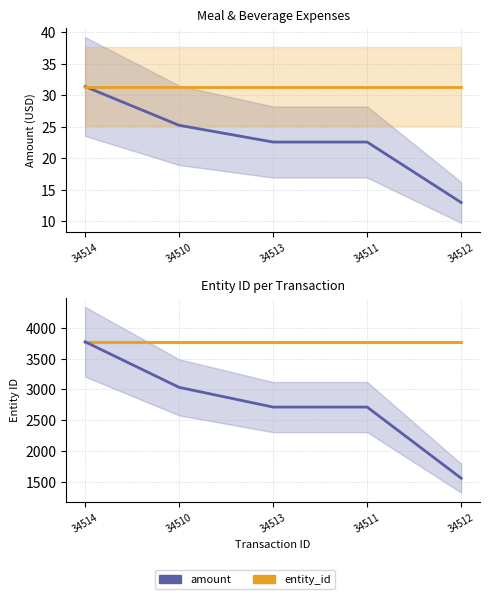

The value of entity_id at 34510 is 6777.3. True or false?

False